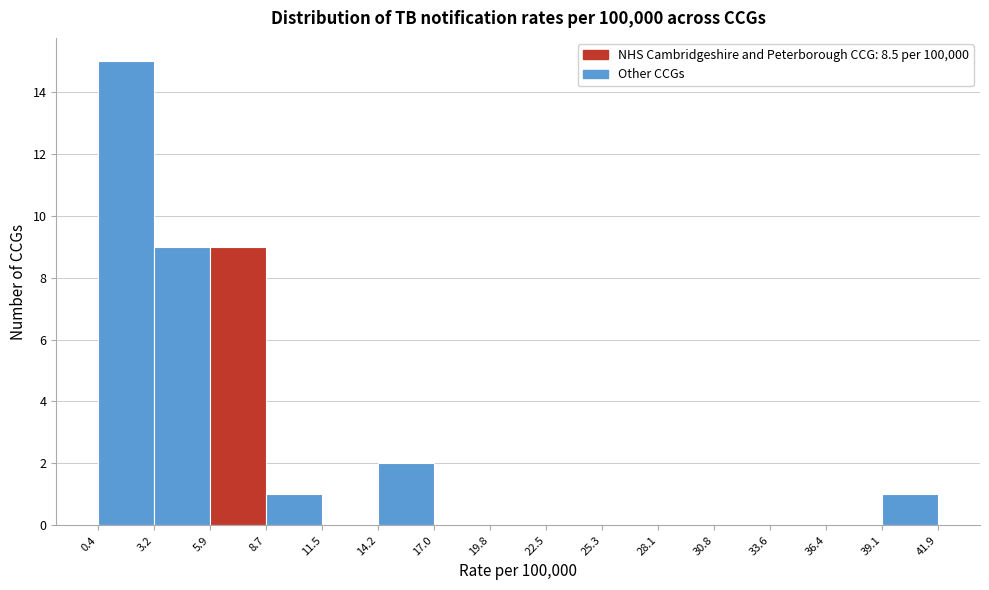

Reading left to right, transcribe this chart: for each bar, give the range it covers on the x-axis and its height. The values are not printed on the chart, so give them approximately, as read against the axis.

0.4 to 3.2: 15
3.2 to 5.9: 9
5.9 to 8.7: 9
8.7 to 11.5: 1
11.5 to 14.2: 0
14.2 to 17.0: 2
17.0 to 19.8: 0
19.8 to 22.5: 0
22.5 to 25.3: 0
25.3 to 28.1: 0
28.1 to 30.8: 0
30.8 to 33.6: 0
33.6 to 36.4: 0
36.4 to 39.1: 0
39.1 to 41.9: 1